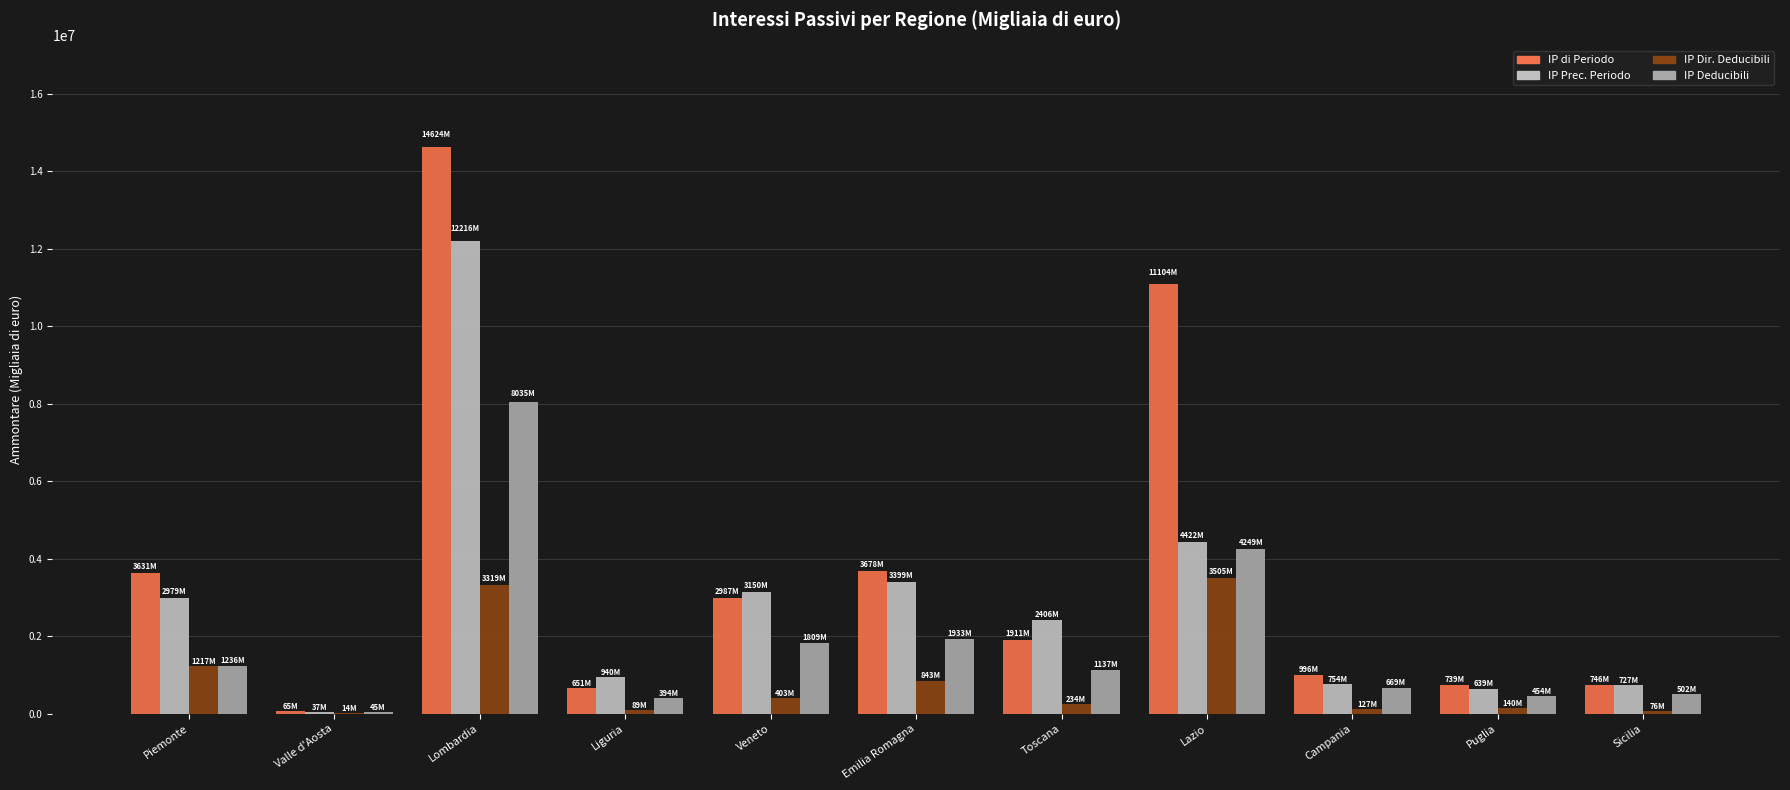

At Veneto, list the series in order from smallest to largest.

IP Dir. Deducibili, IP Deducibili, IP di Periodo, IP Prec. Periodo